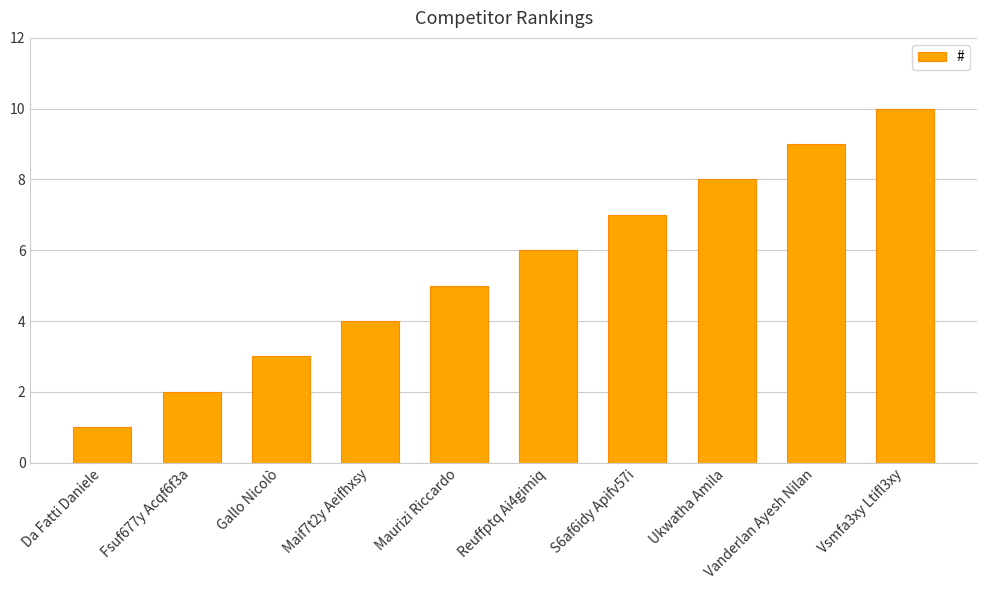

What is the maximum value shown in the chart?

10